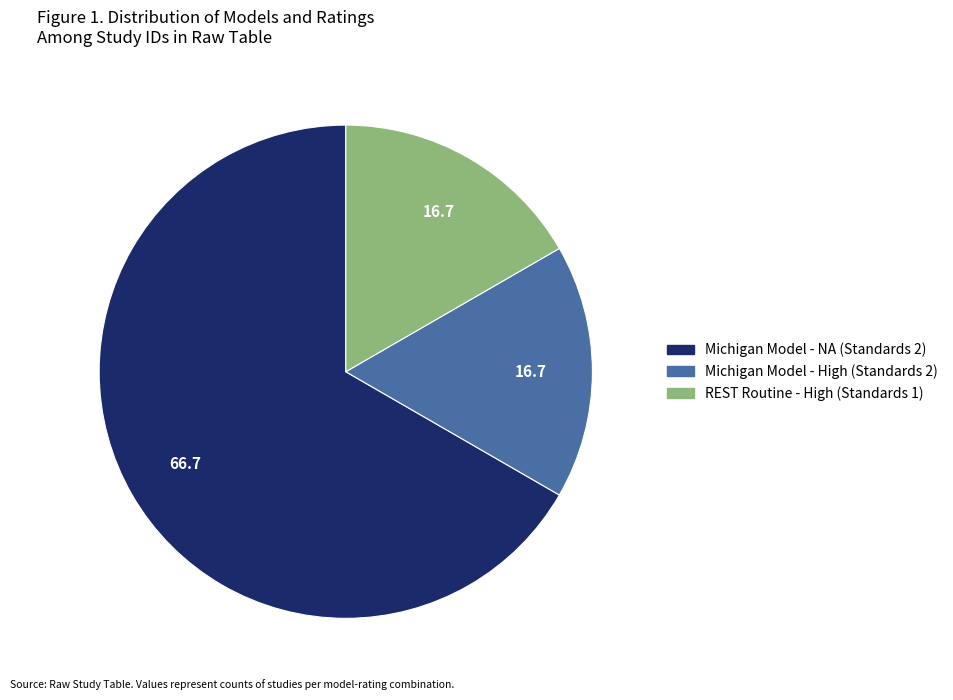

Does any single category account for the majority?

Yes